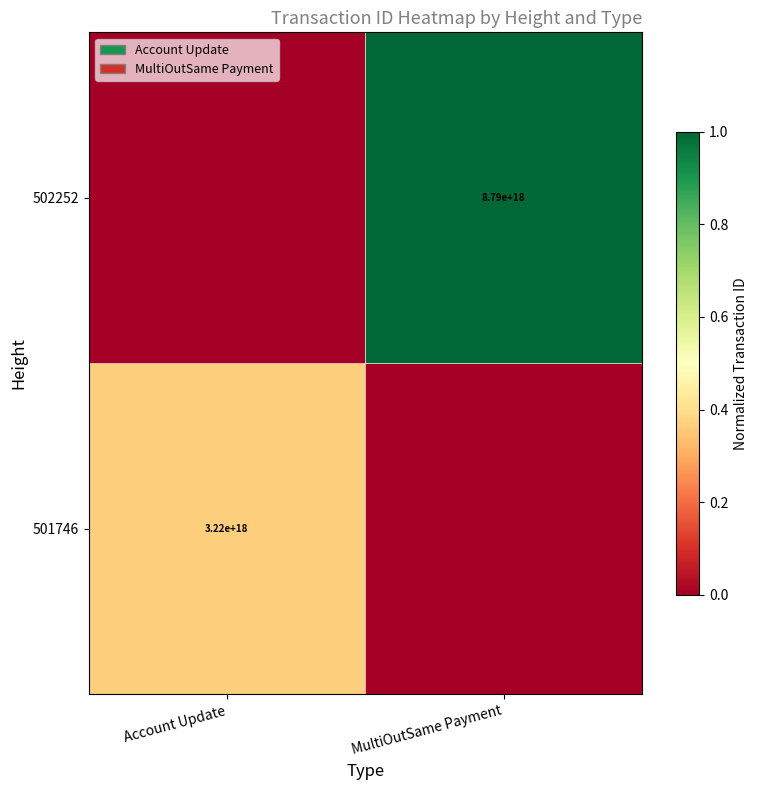

The value of 502252 at MultiOutSame Payment is 8790000000000000000. True or false?

True